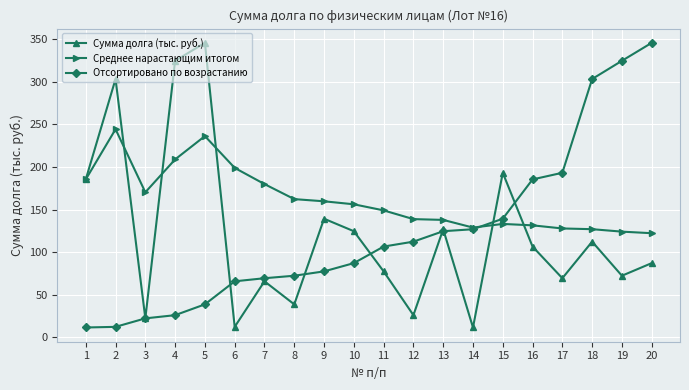

What is the minimum value for Среднее нарастающим итогом?

122.2